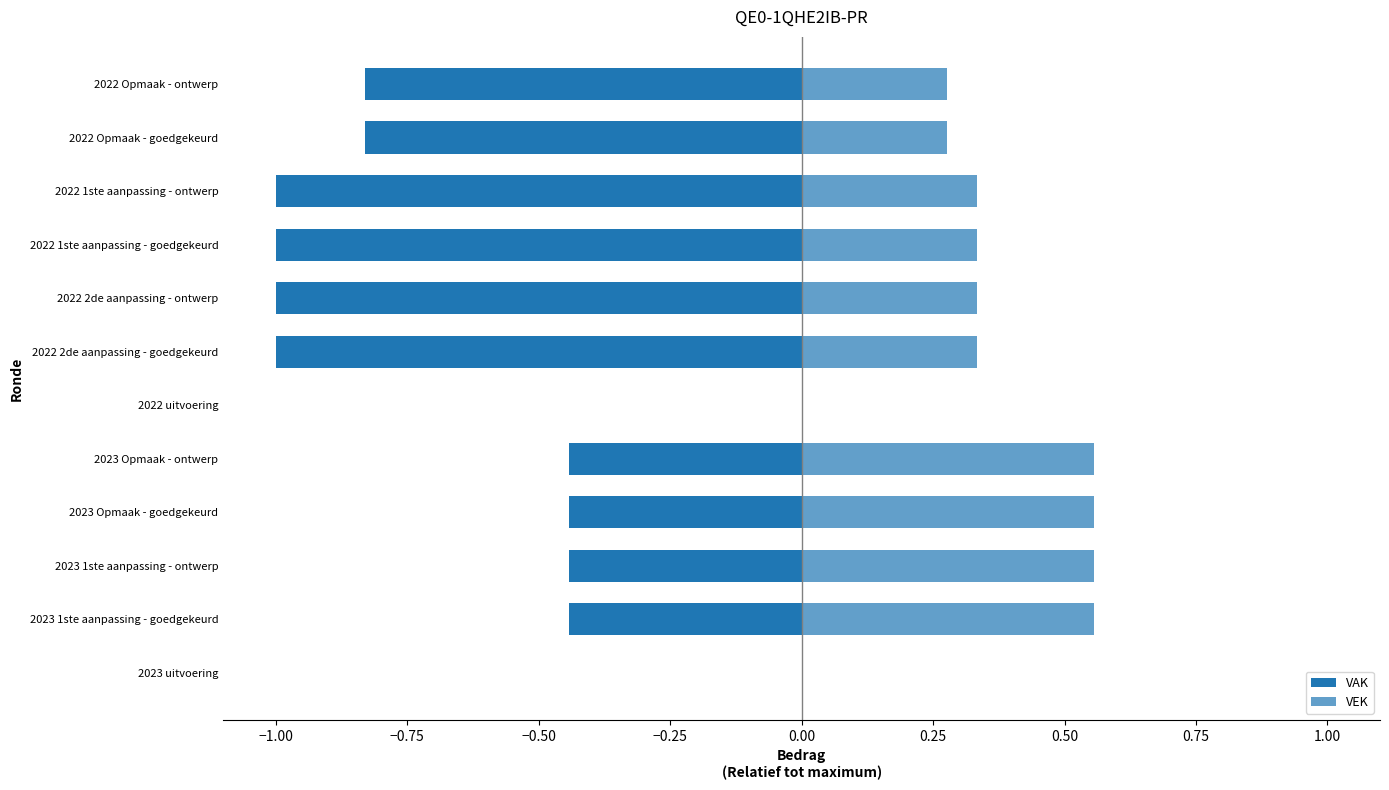

What are all the series names shown in the legend?

VAK, VEK